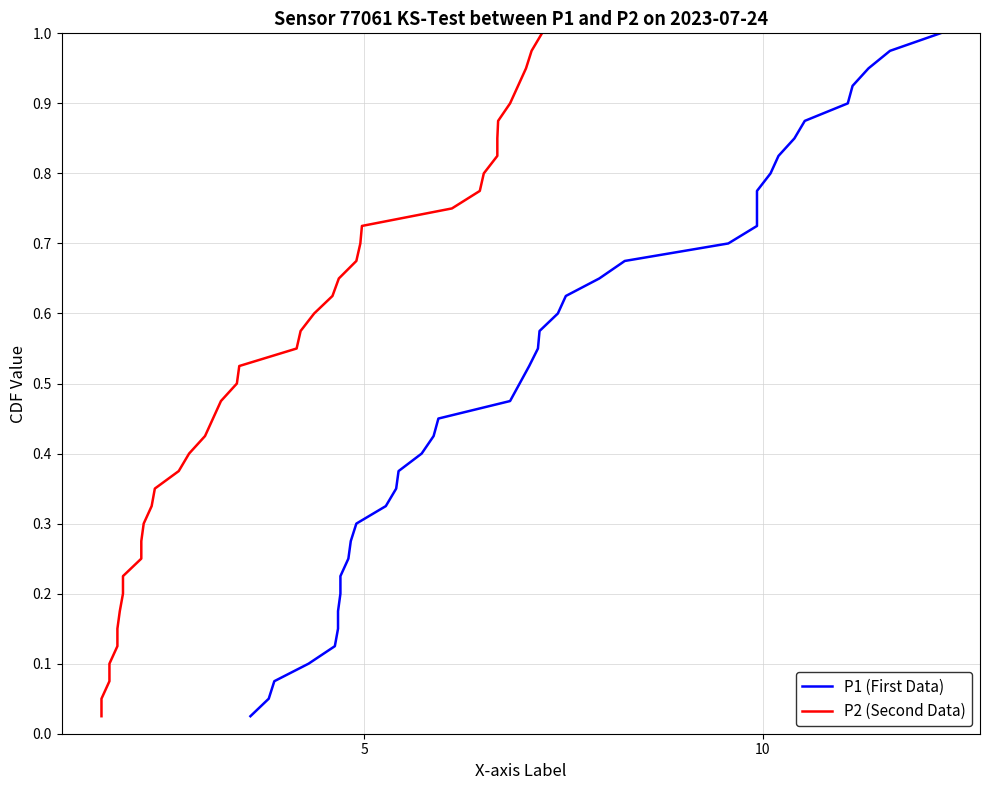

What are all the series names shown in the legend?

P1 (First Data), P2 (Second Data)